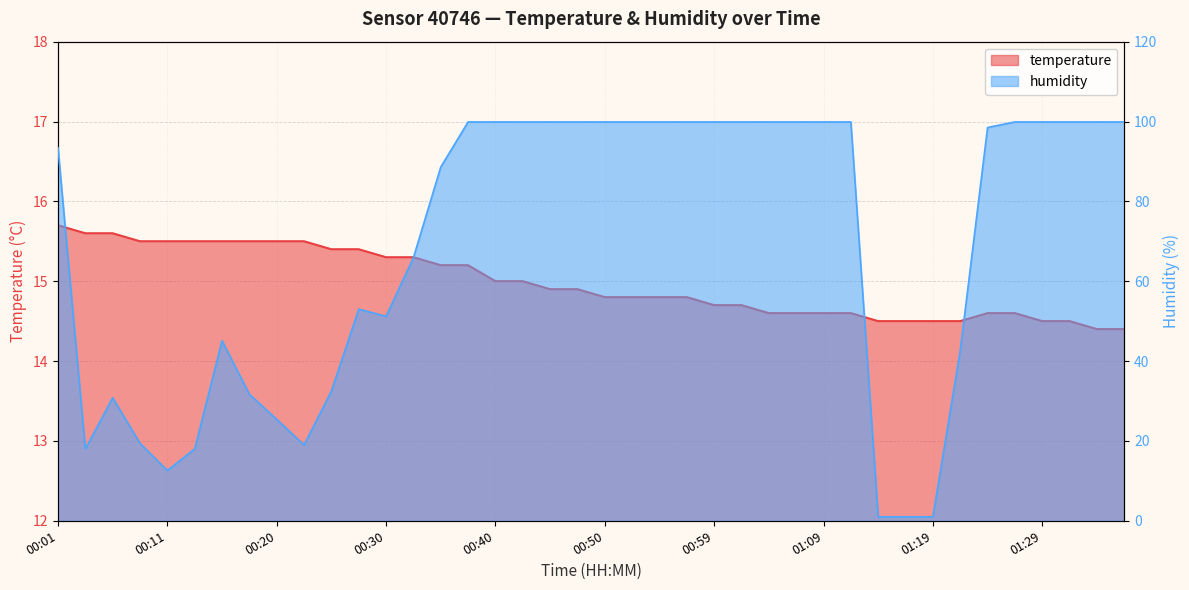

True or false: temperature and humidity cross at least once.

True